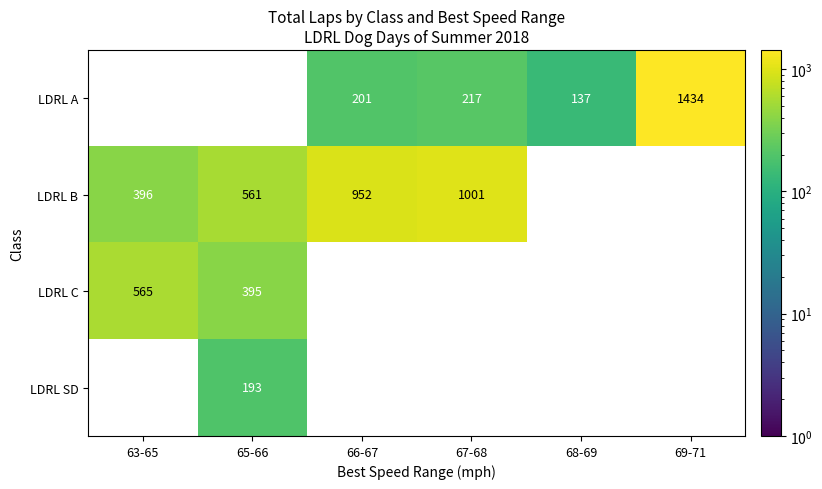

The value of LDRL A at 67-68 is 217. True or false?

True